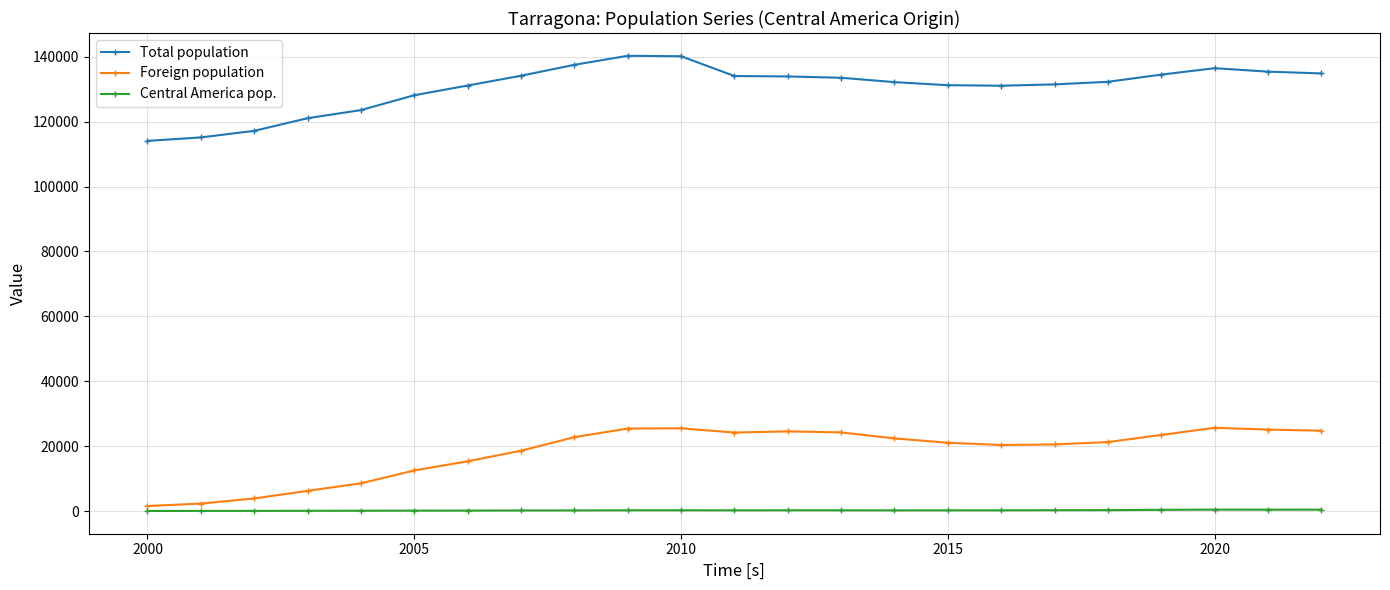

True or false: Central America pop. has more than 0 points higher than both neighbors.

True